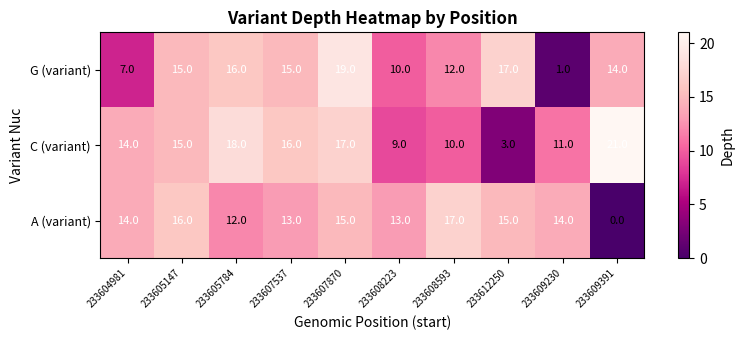

What is the difference between the G (variant) values at 233604981 and 233605147?

8